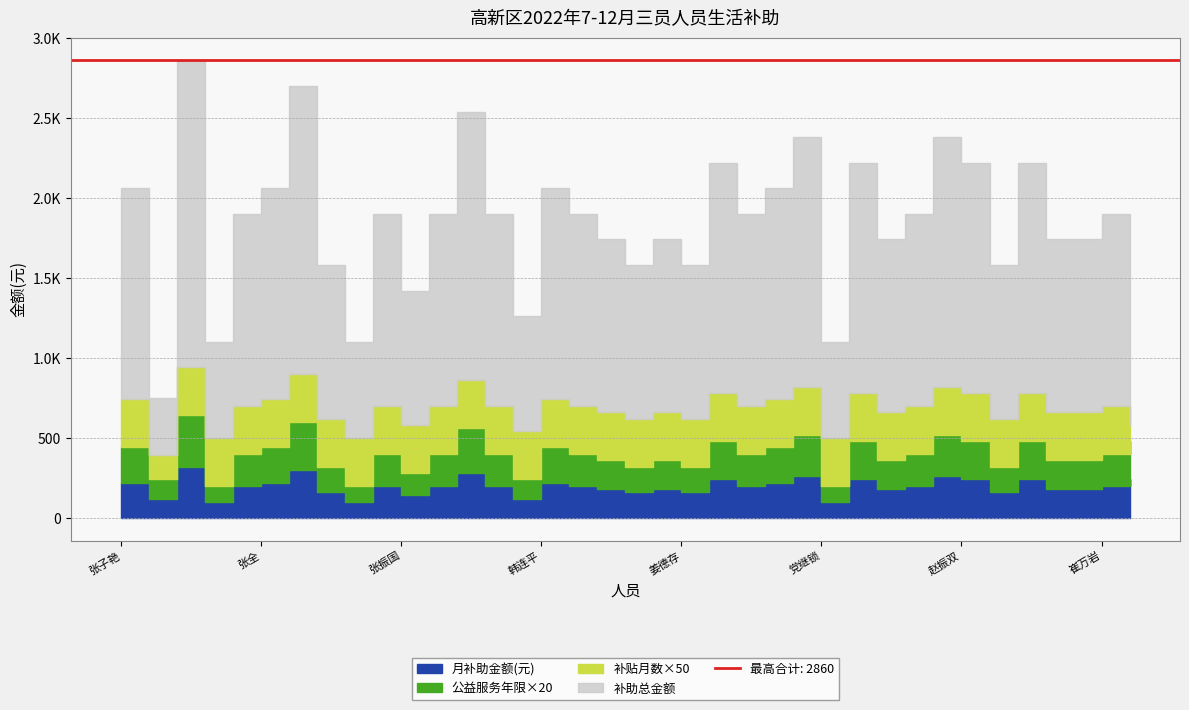

The value of 月补助金额(元) at 陈合仁 is 312. True or false?

False